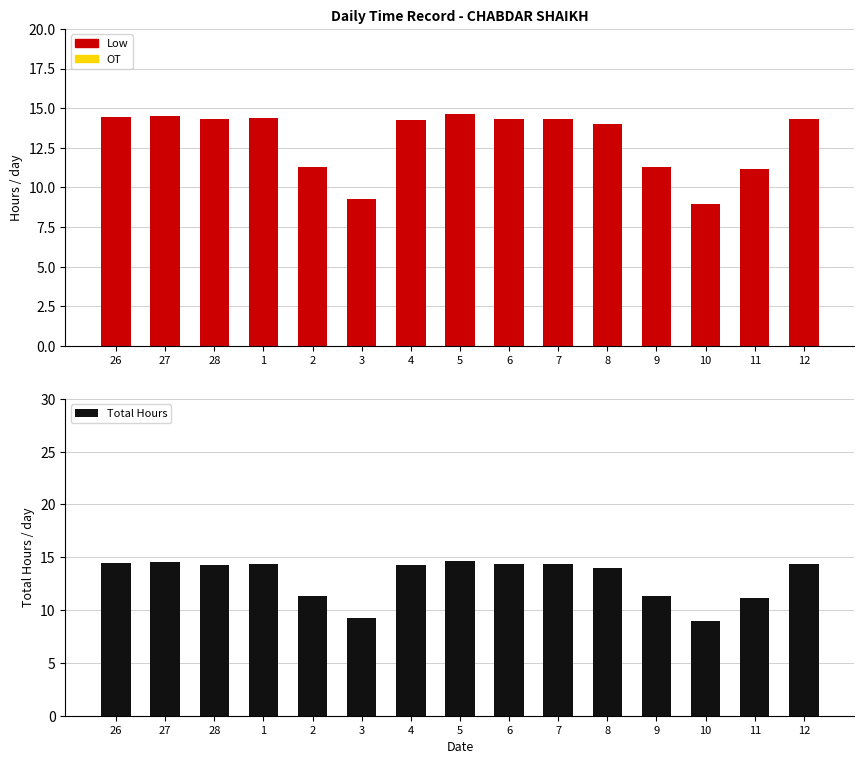

List the labels in order of Low value, largest first.

5, 27, 26, 1, 12, 6, 7, 28, 4, 8, 2, 9, 11, 3, 10